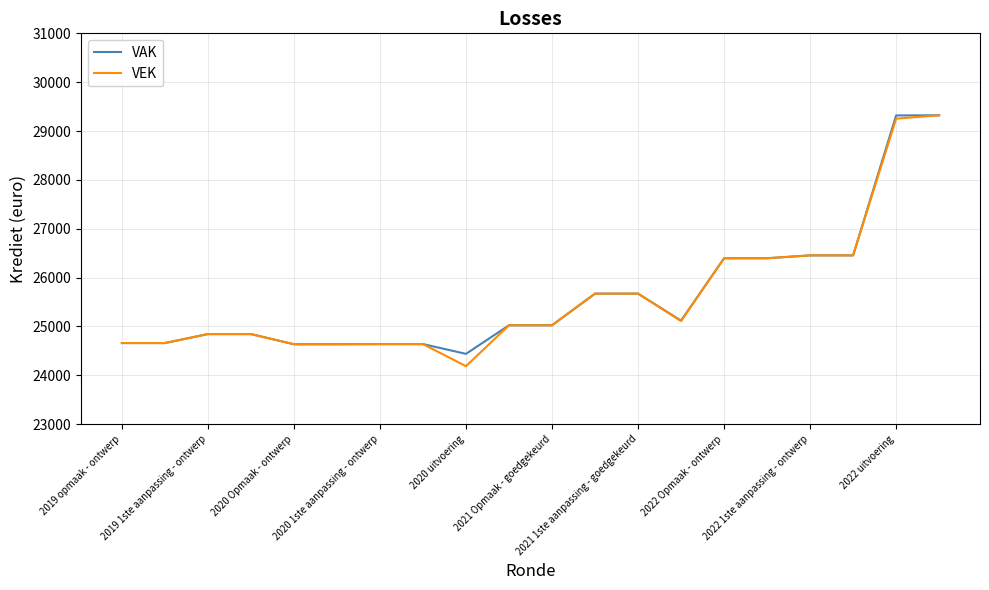

Which series has the largest range (max minus min)?

VEK